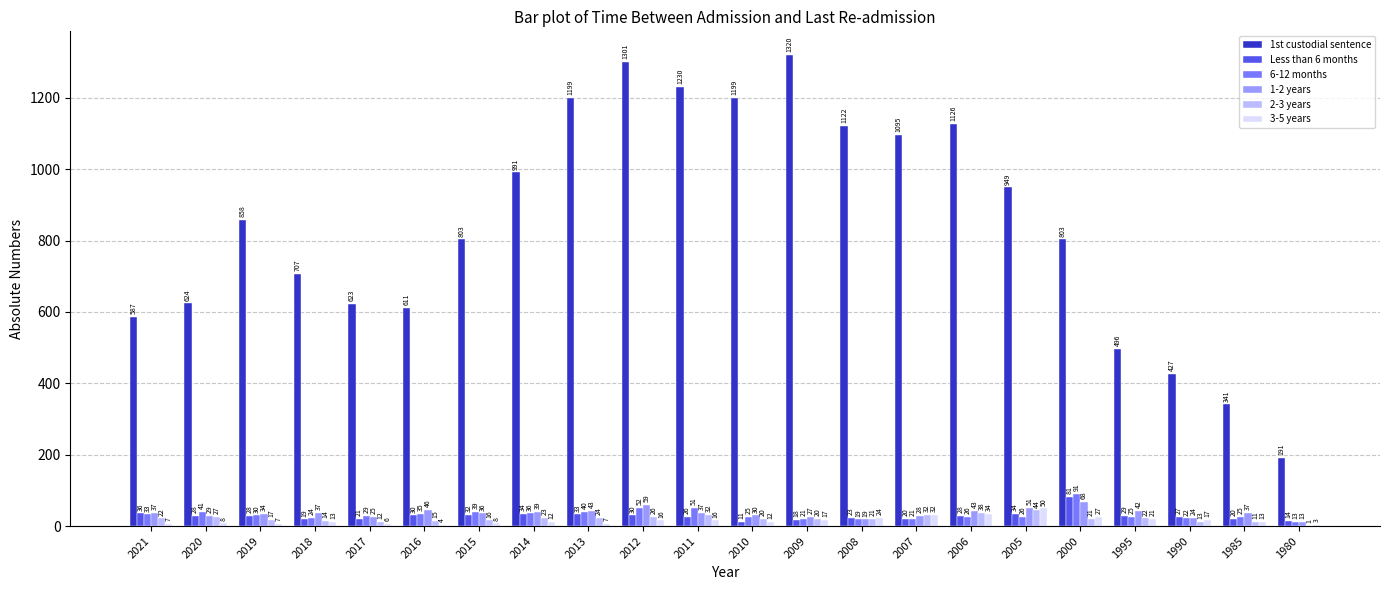

Which series has the largest total across all categories?

1st custodial sentence